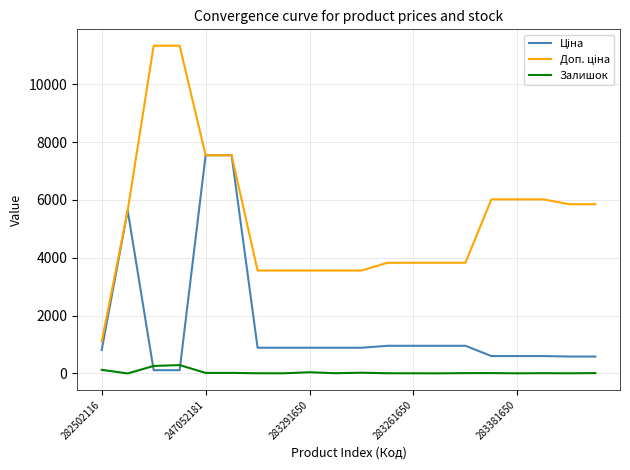

Does the chart display data point markers on the line(s)?

No